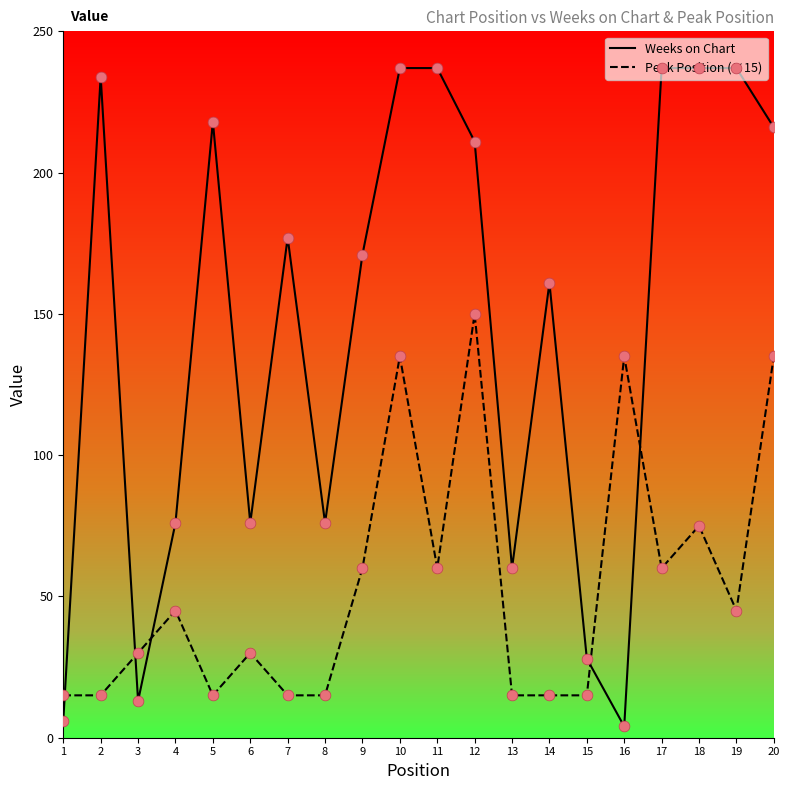

Which series has the largest range (max minus min)?

Weeks on Chart